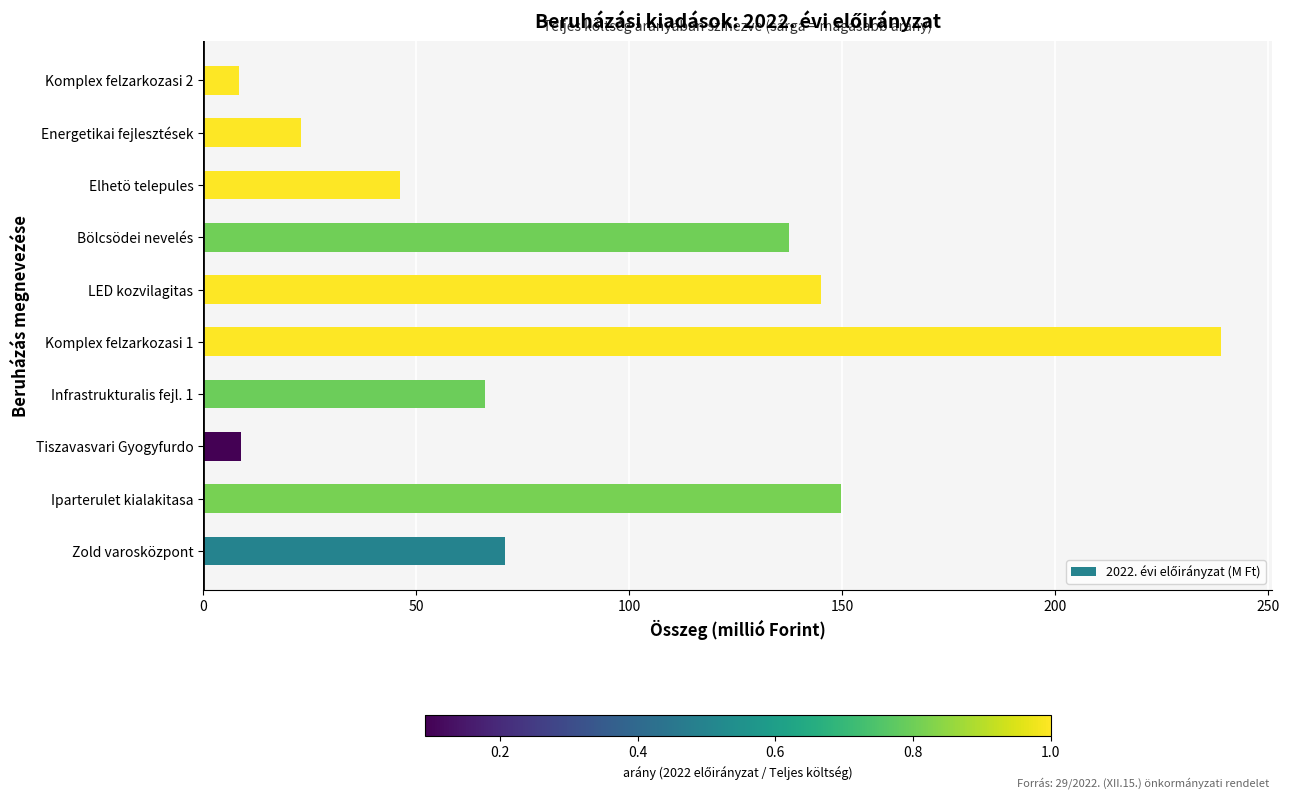

The value at Komplex felzarkozasi 1 is 239.0. True or false?

True